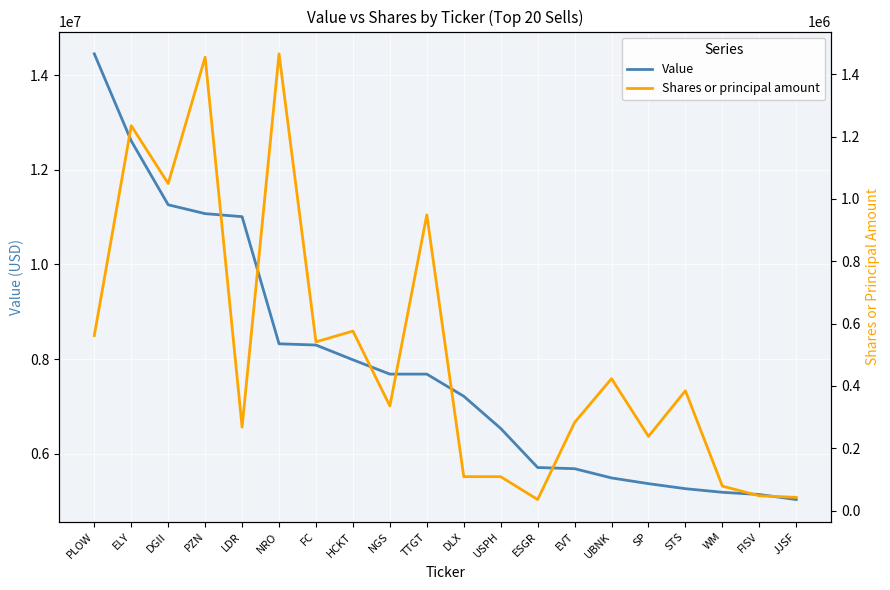

The Shares or principal amount series shows 47305 at FISV. True or false?

True